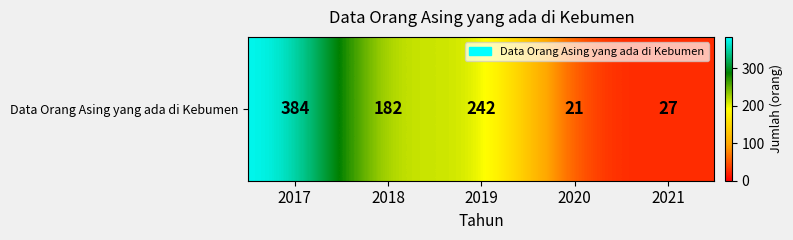

What is the change in value from 2017 to 2019?

-142